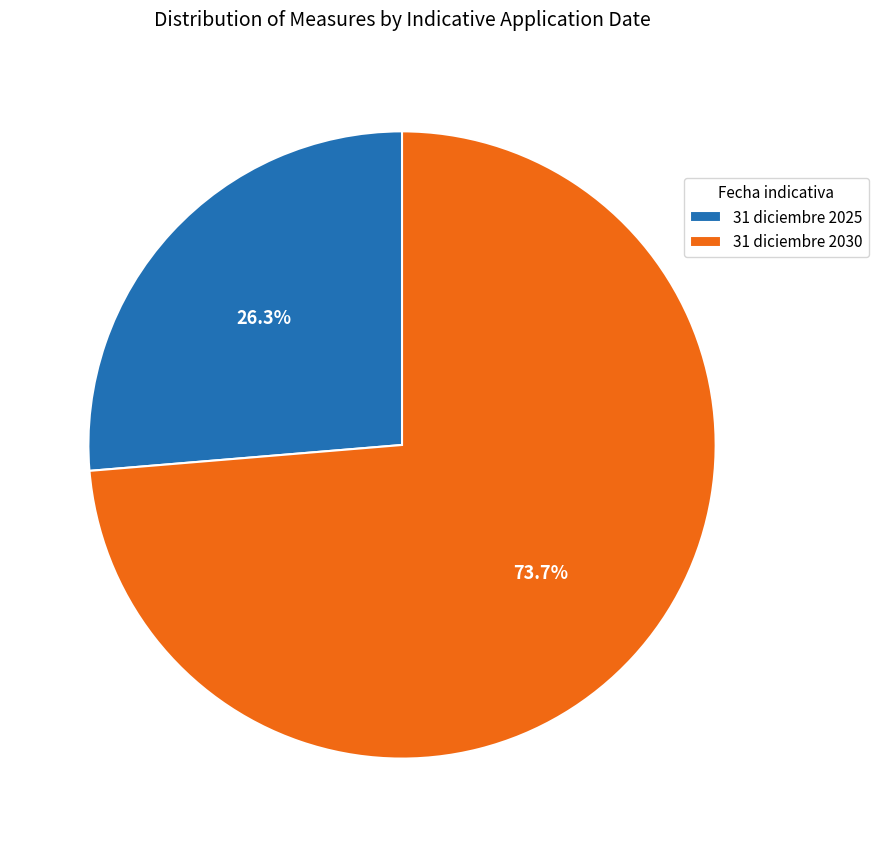

Rank the categories by value from lowest to highest.

31 diciembre 2025, 31 diciembre 2030